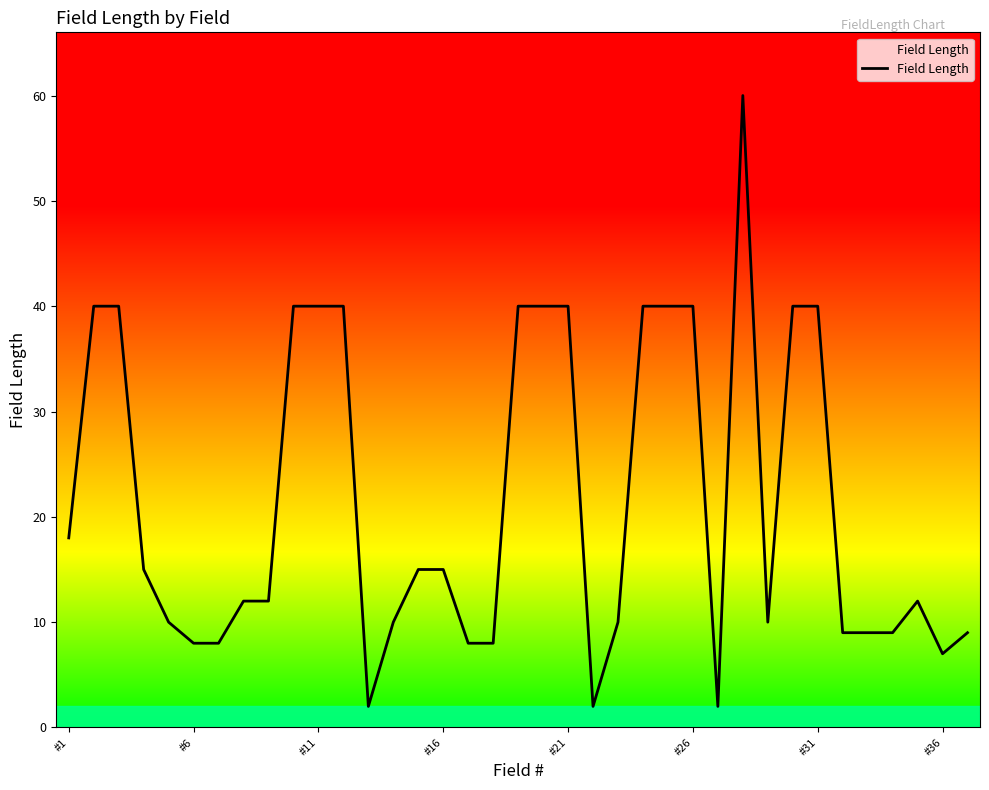

What is the difference between the maximum and minimum values?

58